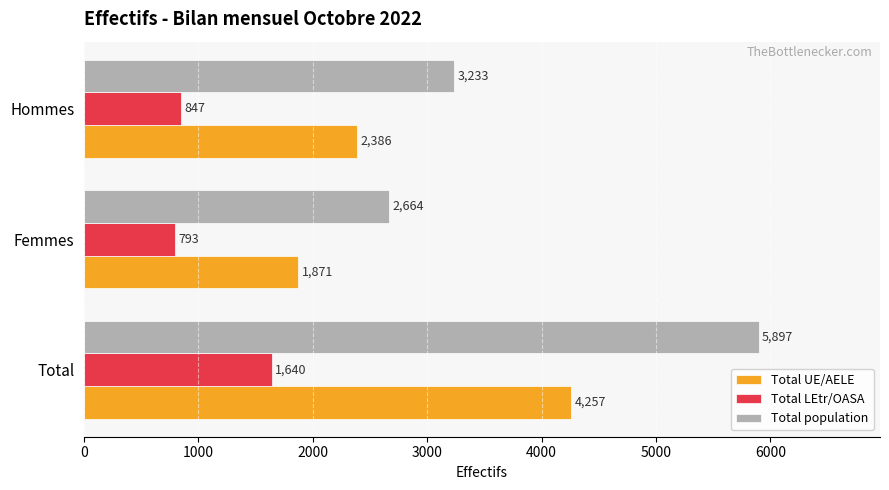

List the series in order of their overall mean, highest first.

Total population, Total UE/AELE, Total LEtr/OASA